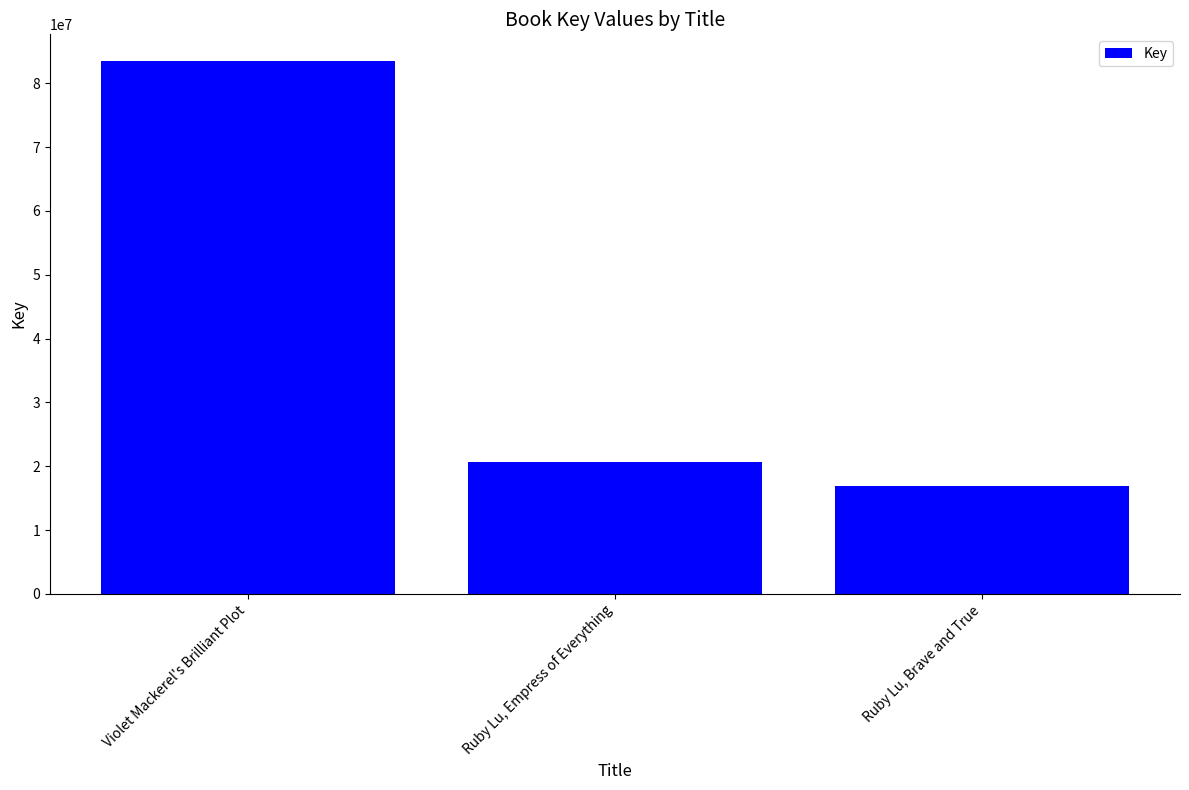

List the labels in order of value, largest first.

Violet Mackerel's Brilliant Plot, Ruby Lu, Empress of Everything, Ruby Lu, Brave and True